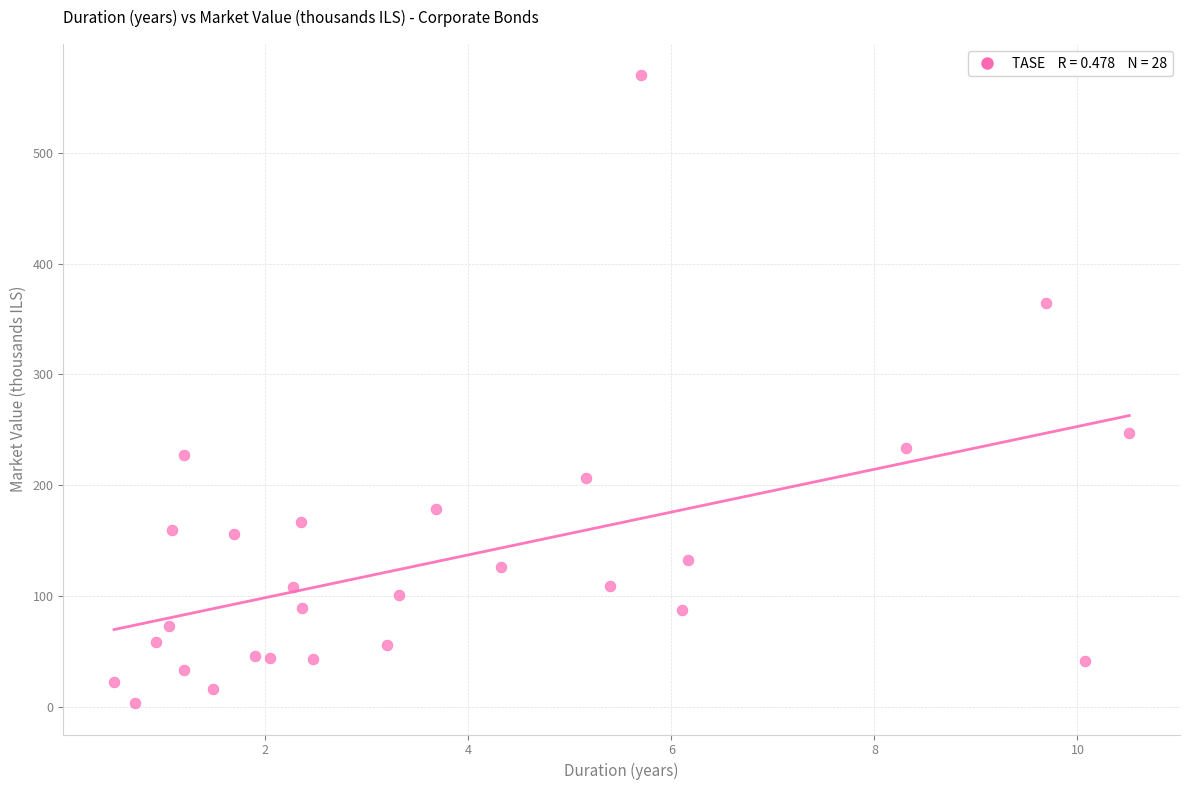

What is the range of Y values (max minus min)?

566.2